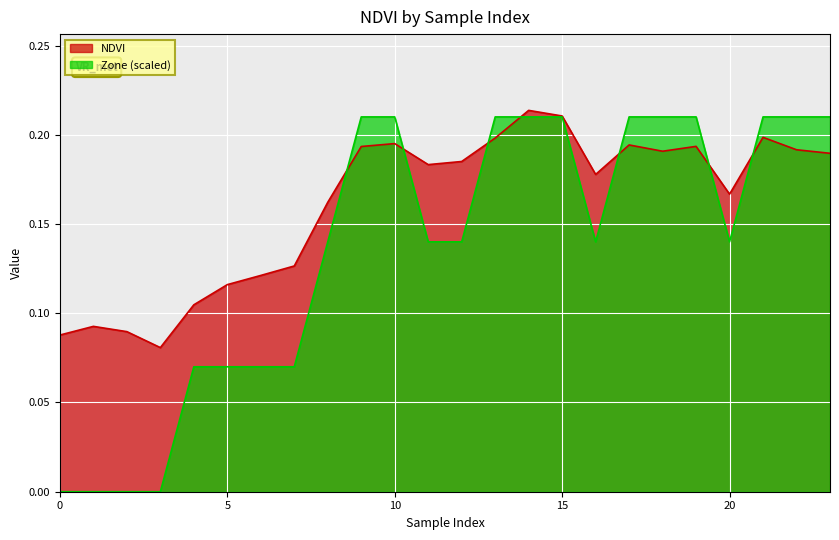

What is the difference between the maximum and minimum values in the NDVI series?

0.1